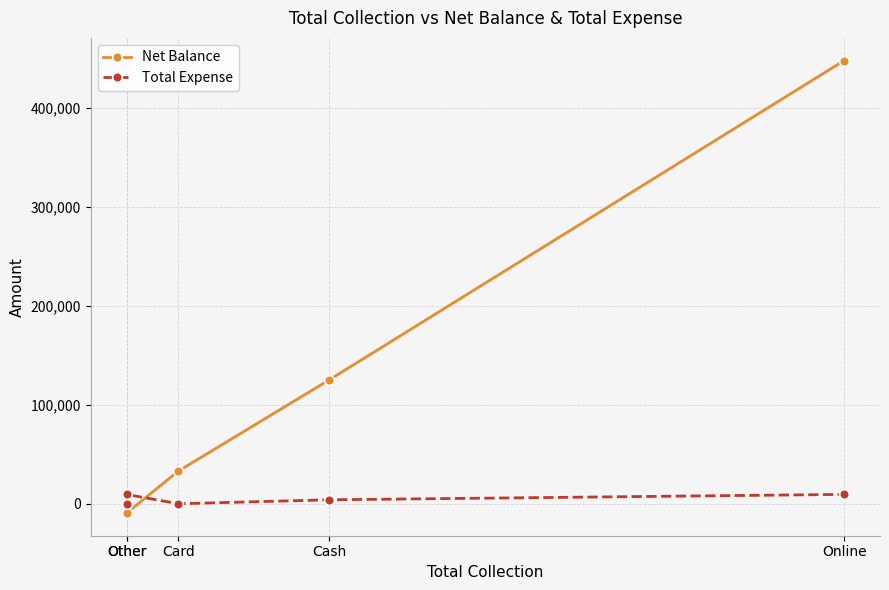

Reading right to left, list all the values displayed in this chart.

Net Balance: Online=447884	Cash=125277	Card=33000	Other=-9443	Other=0
Total Expense: Online=9443	Cash=4000	Card=0	Other=9443	Other=0